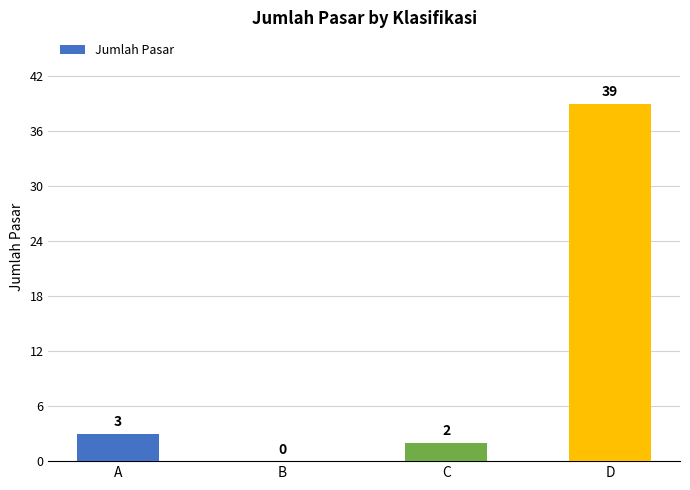

Approximately how many times larger is the value at C compared to D?

0.1